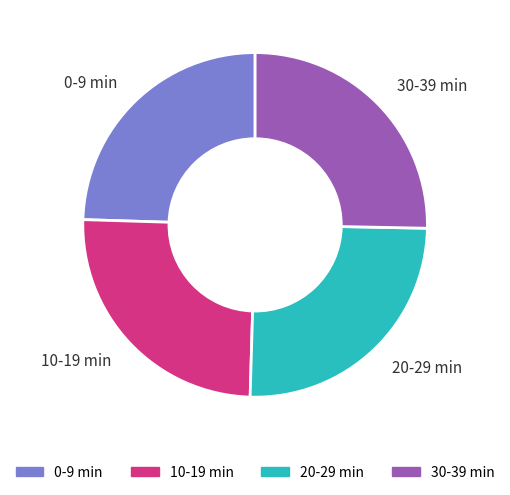

How many slices are in this pie chart?

4